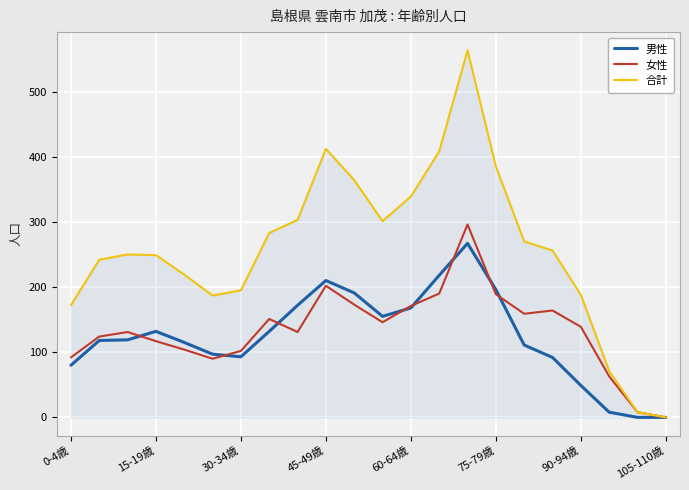

List the series in order of their peak value, lowest first.

男性, 女性, 合計